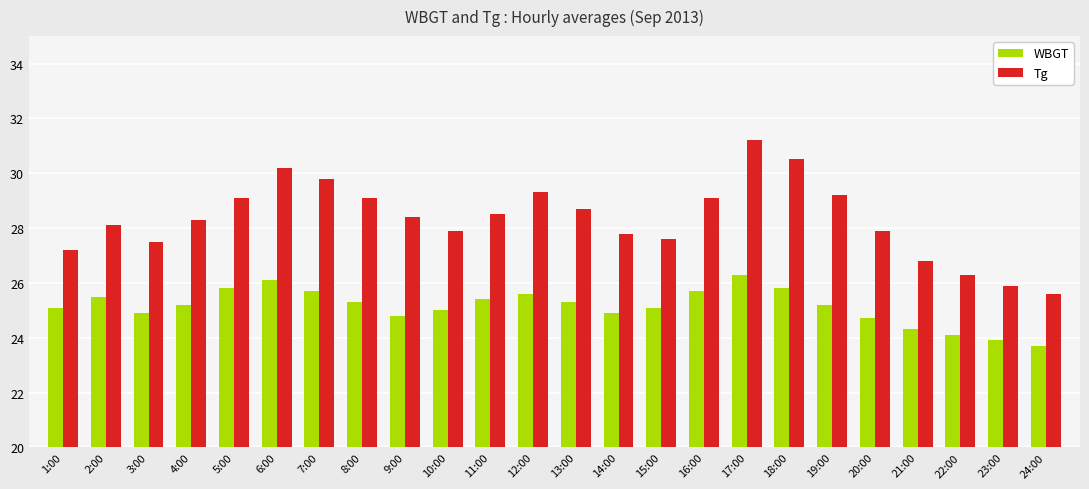

Rank the series by their maximum value, from highest to lowest.

Tg, WBGT